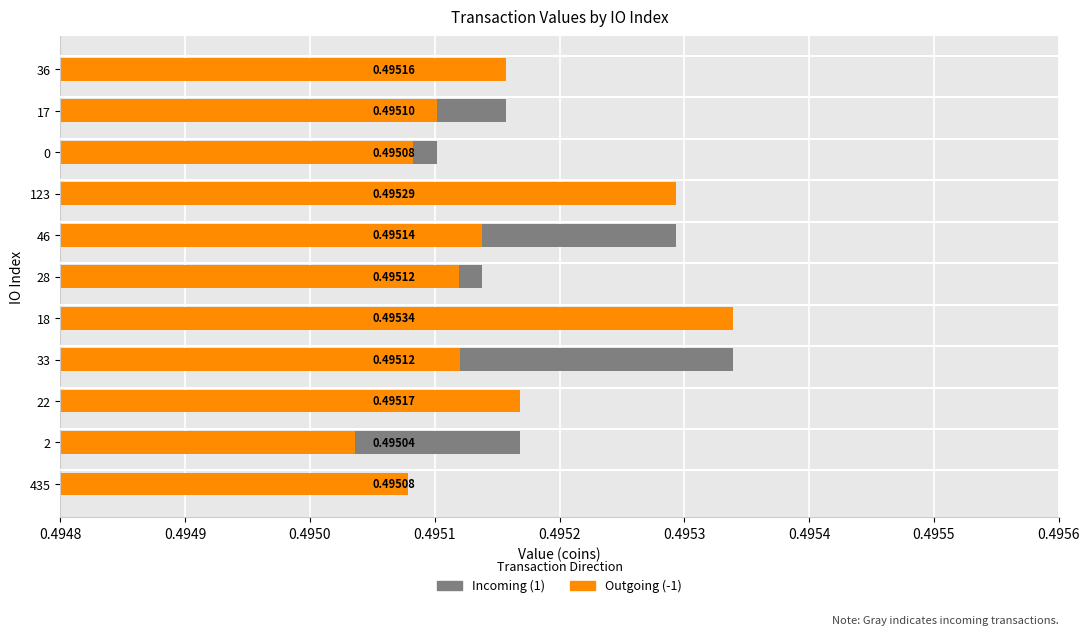

Is it true that Incoming (1) equals 0.5 at 46?

True